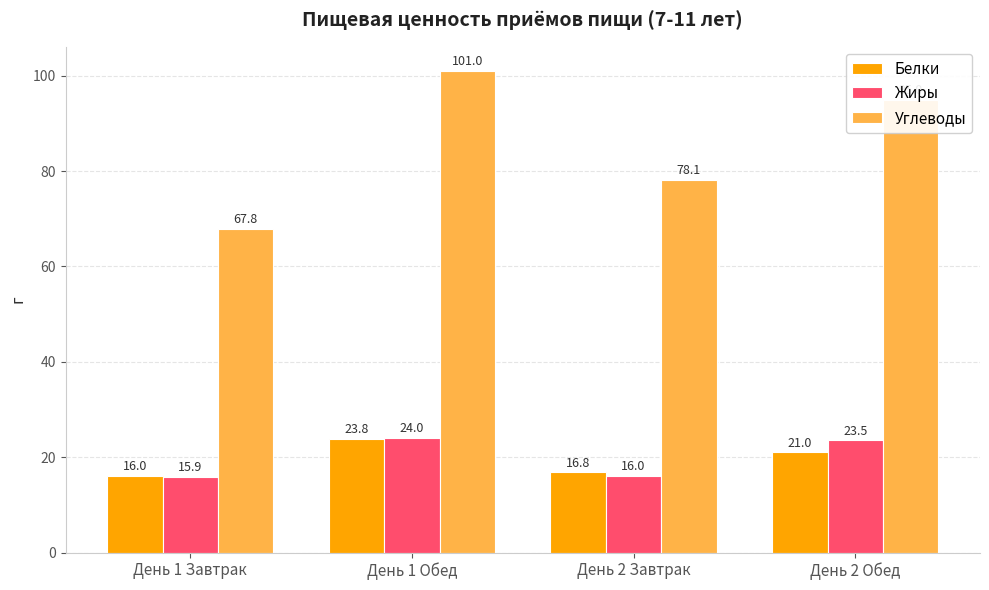

What are all the series names shown in the legend?

Белки, Жиры, Углеводы